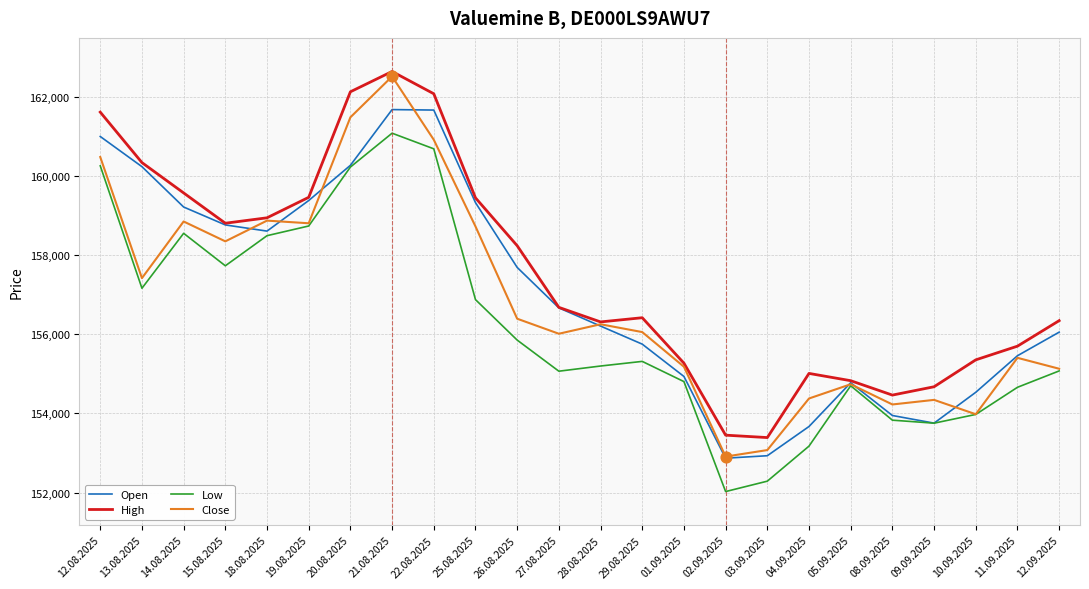

Between 19.08.2025 and 25.08.2025, which series saw the biggest shift?

Low